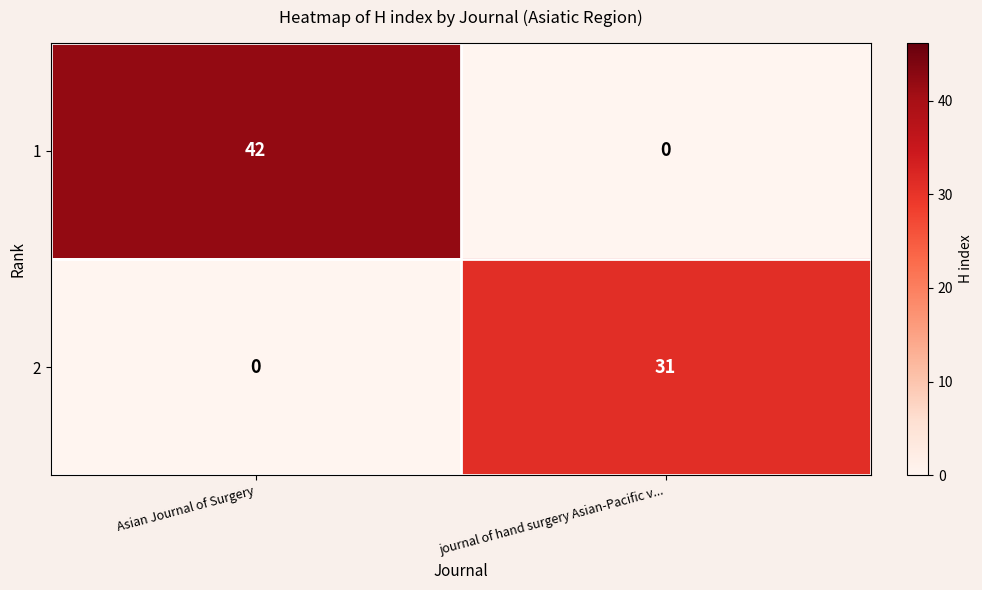

Reading right to left, list all the values displayed in this chart.

1: journal of hand surgery Asian-Pacific v...=0	Asian Journal of Surgery=42
2: journal of hand surgery Asian-Pacific v...=31	Asian Journal of Surgery=0